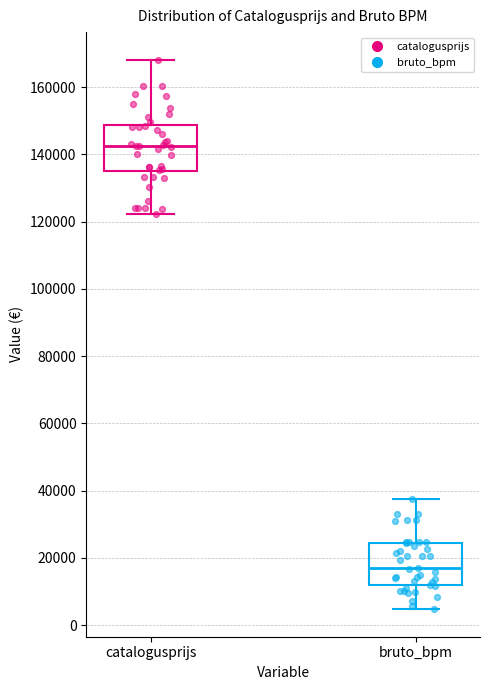

Where does the lower whisker of the box for bruto_bpm end on the y-axis? The values are not printed on the chart, so give them approximately, as read against the axis.

4000